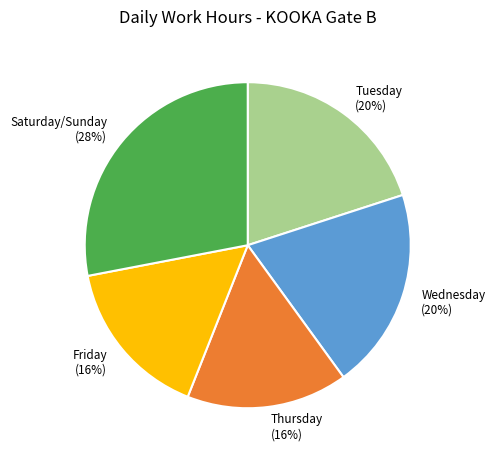

Do Wednesday and Friday together represent more than half of the pie?

No